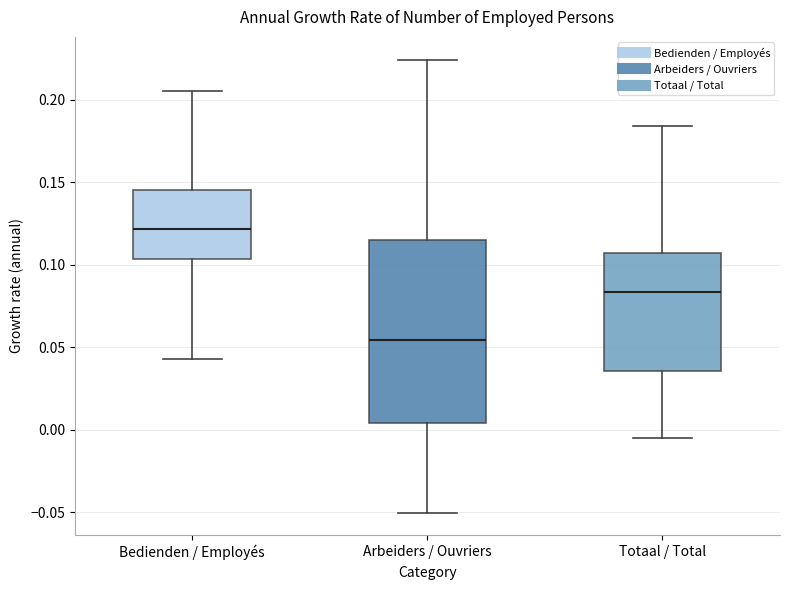

Reading left to right, transcribe this box plot: for each box, give where its median line is, the range the box spans, and where its two whiskers end, as read against the y-axis. The values are not printed on the chart, so give them approximately, as read against the axis.

Bedienden / Employés: median 0.120, box 0.105 to 0.145, whiskers 0.045 to 0.205
Arbeiders / Ouvriers: median 0.055, box 0.005 to 0.115, whiskers -0.050 to 0.225
Totaal / Total: median 0.085, box 0.035 to 0.105, whiskers -0.005 to 0.185